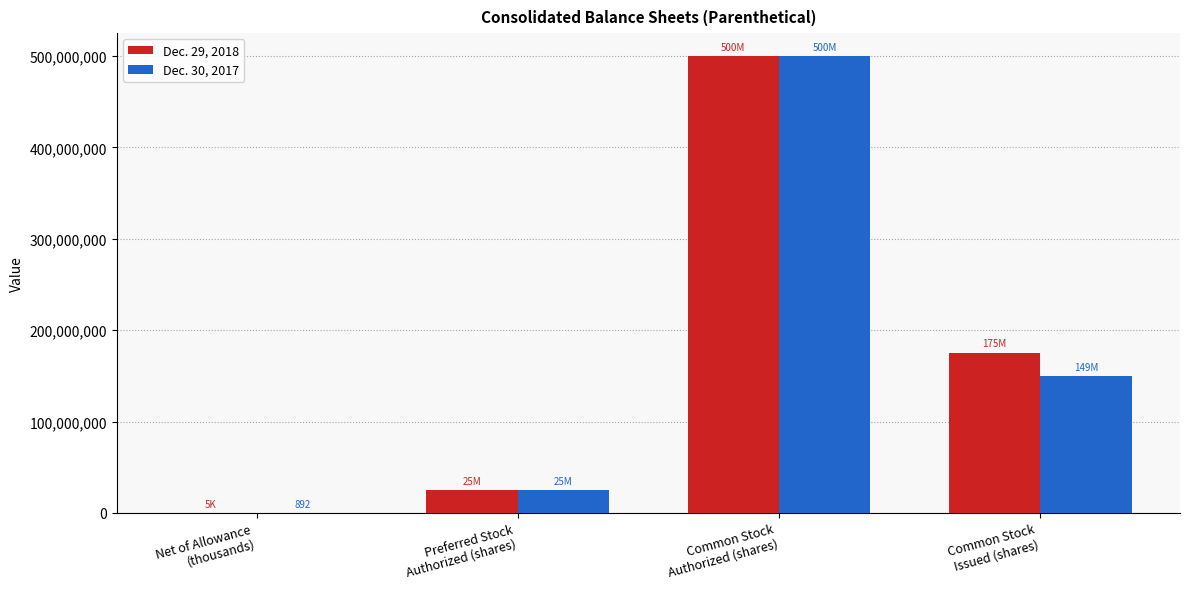

Is it true that Dec. 29, 2018 equals 109580388 at Common Stock
Issued (shares)?

False